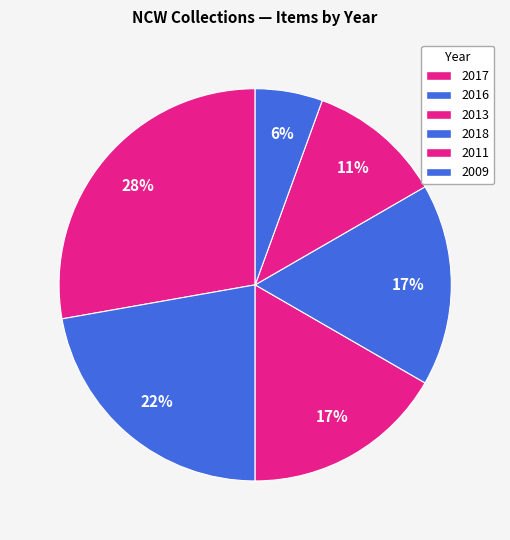

To the nearest percent, what is the difference between the 2017 and 2016 slice percentages?

5%